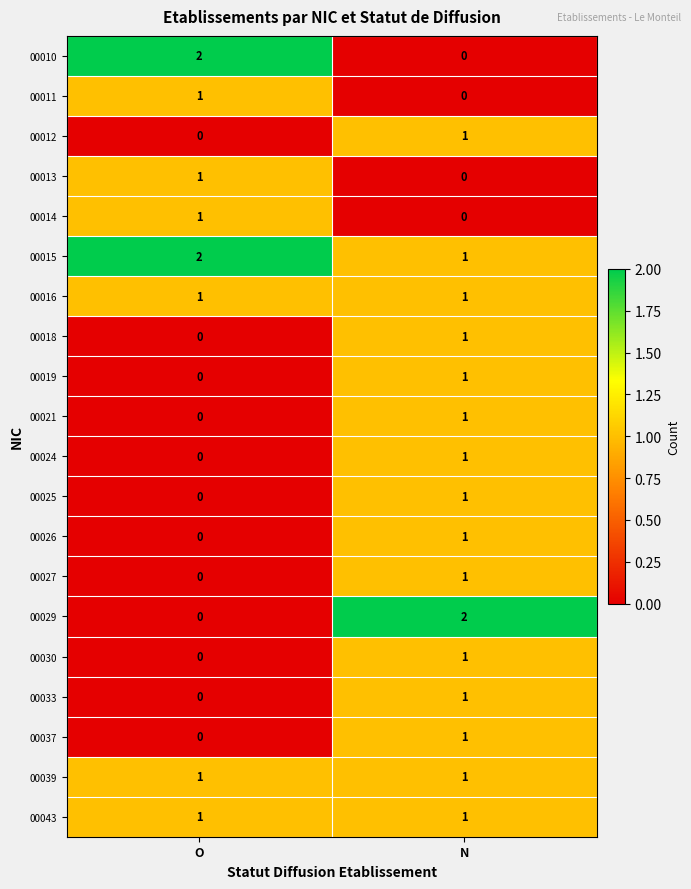

Is it true that 00018 equals 2 at N?

False